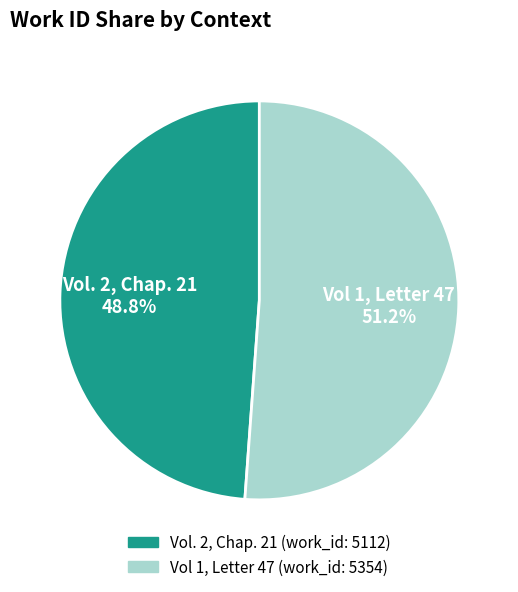

What percentage do Vol 1, Letter 47 and Vol. 2, Chap. 21 together represent?

100.0%